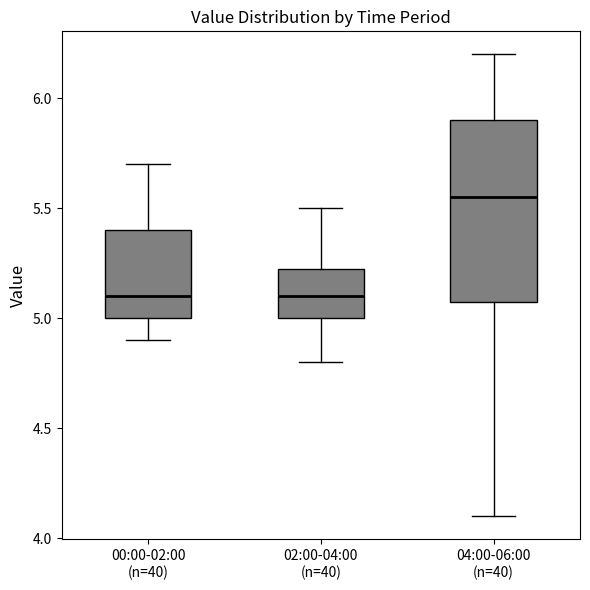

Comparing the boxes themselves (not the whiskers), which one is the tallest?

04:00-06:00 (n=40)